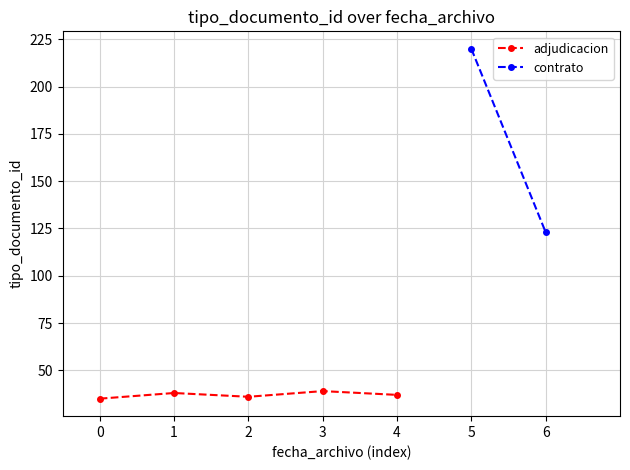

What is the lowest value of the adjudicacion series?

35